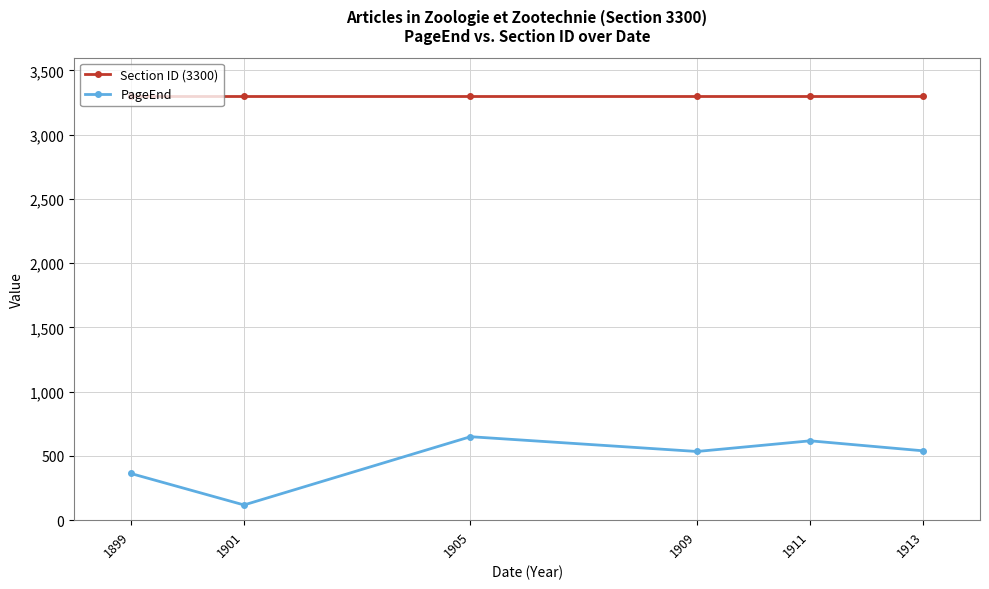

Which series has the largest total across all categories?

Section ID (3300)